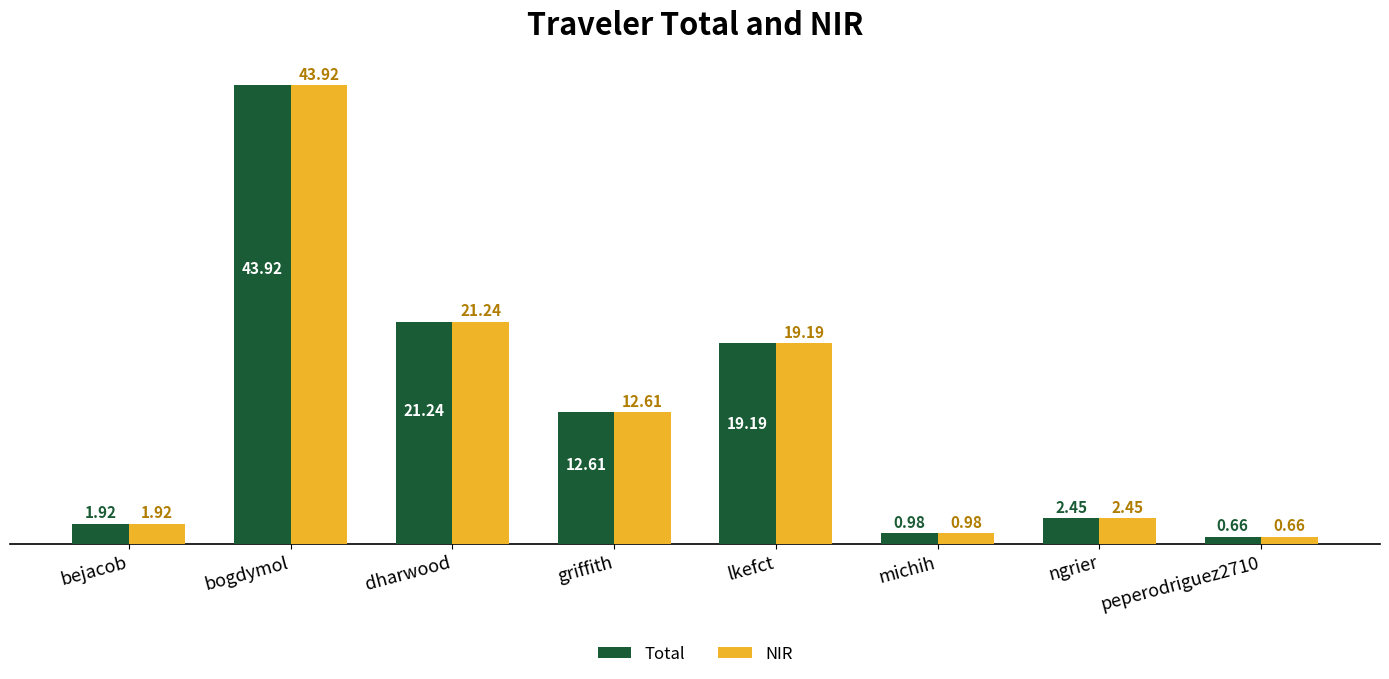

What is the total value across all series at dharwood?

42.5